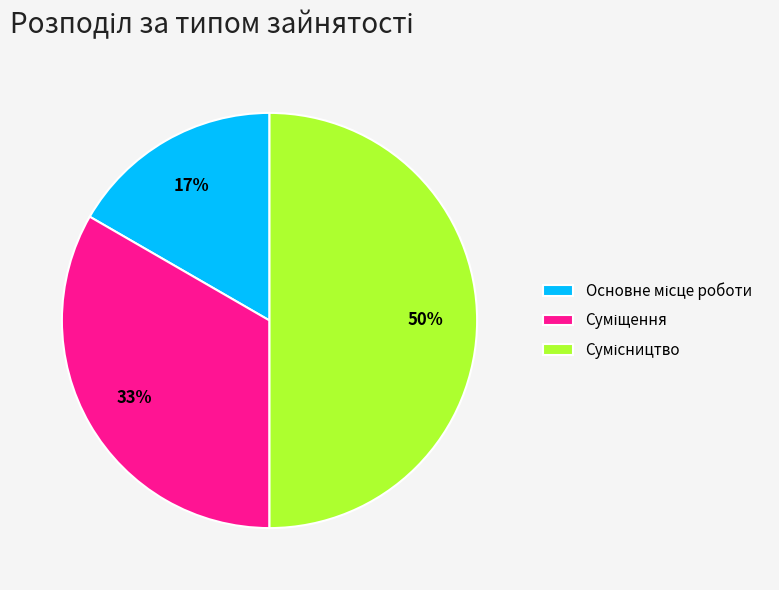

To the nearest percent, what is the difference between the largest and smallest slice percentages?

33%